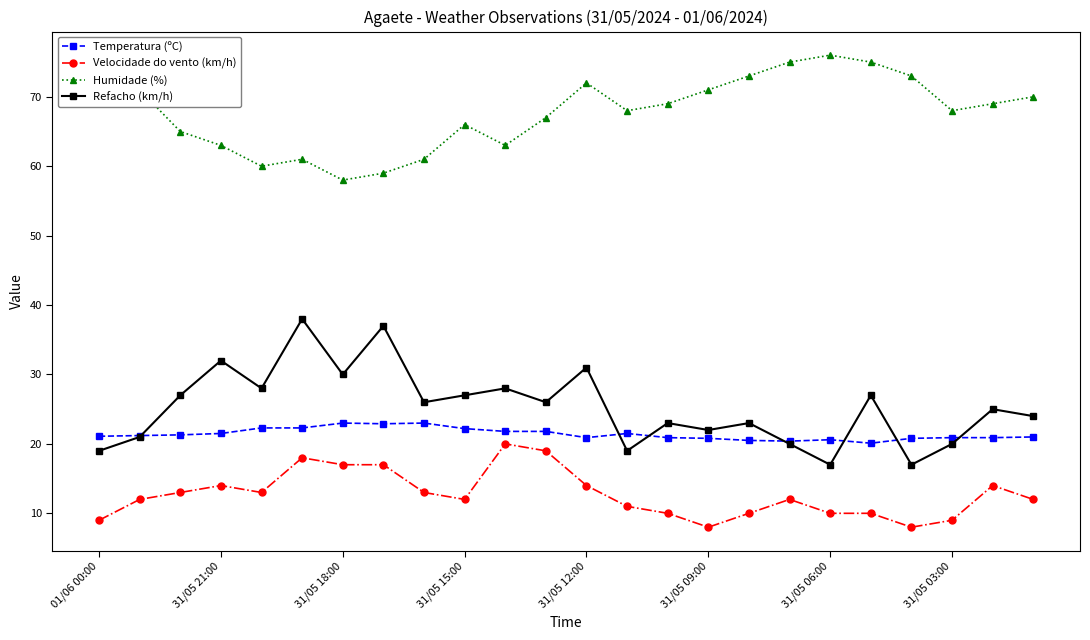

What is the minimum value for Humidade (%)?

58.0